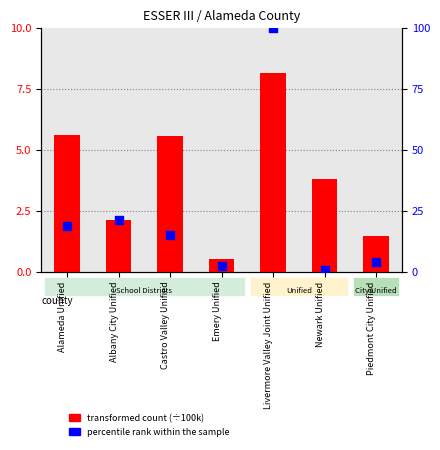

At which category is the sum across all series the highest?

Livermore Valley Joint Unified